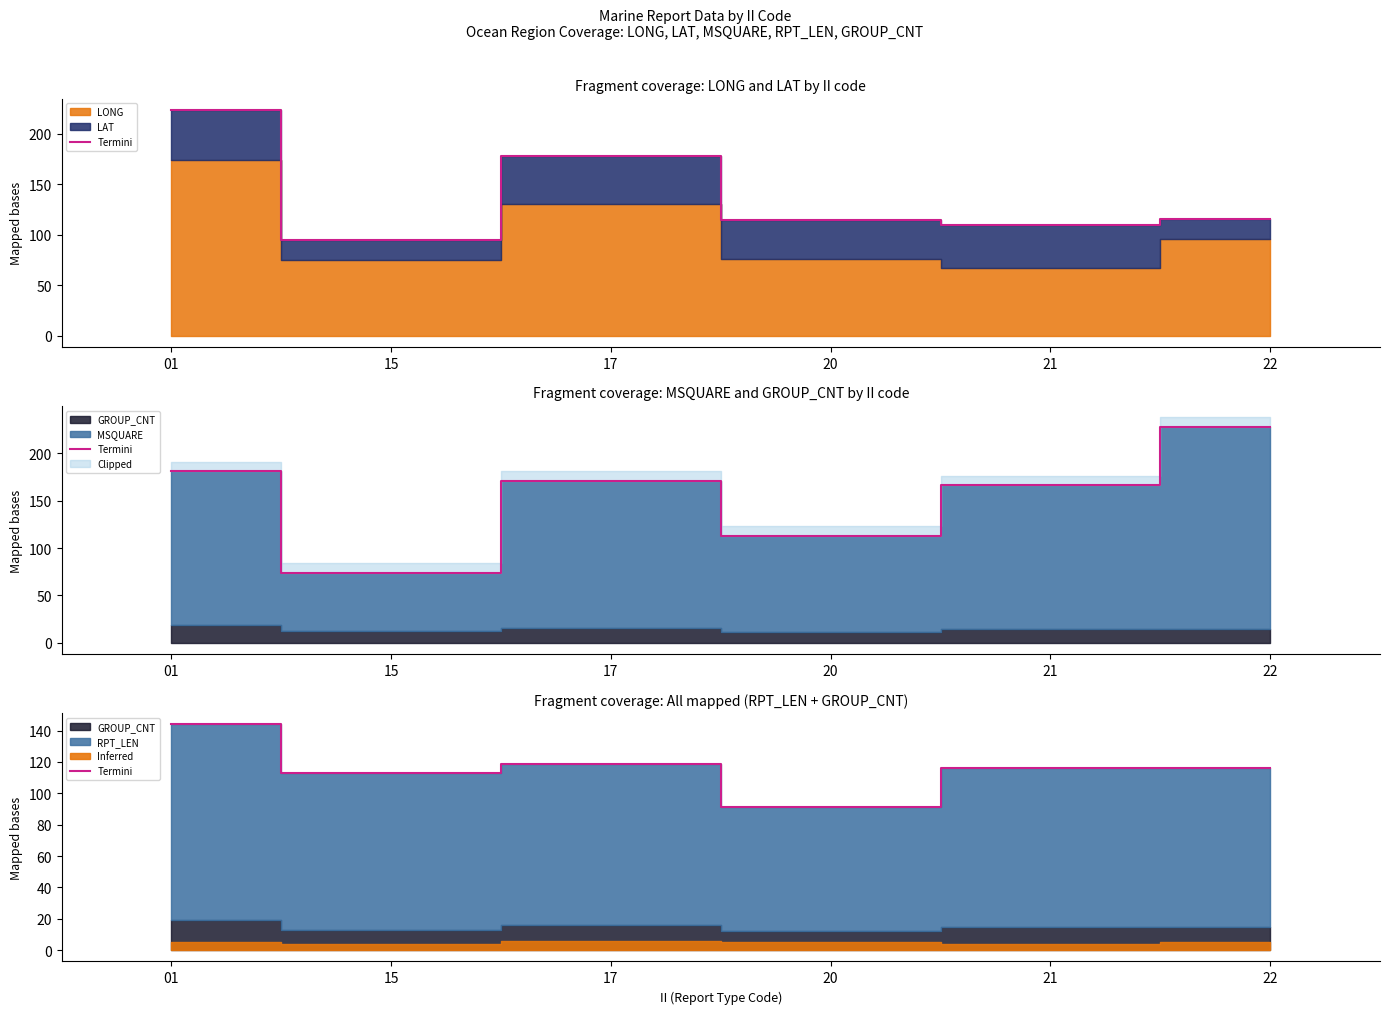

True or false: the data shows 201 at 22.

False